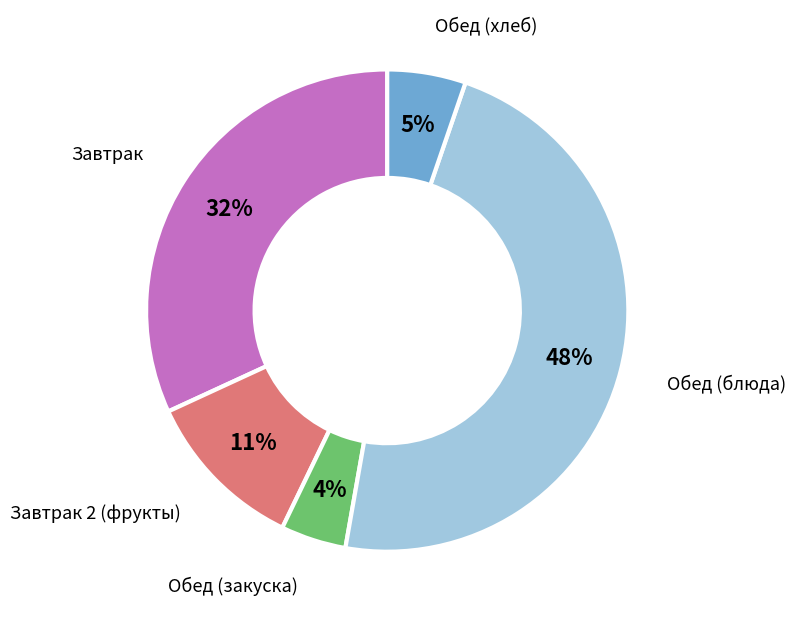

Does any single category account for the majority?

No